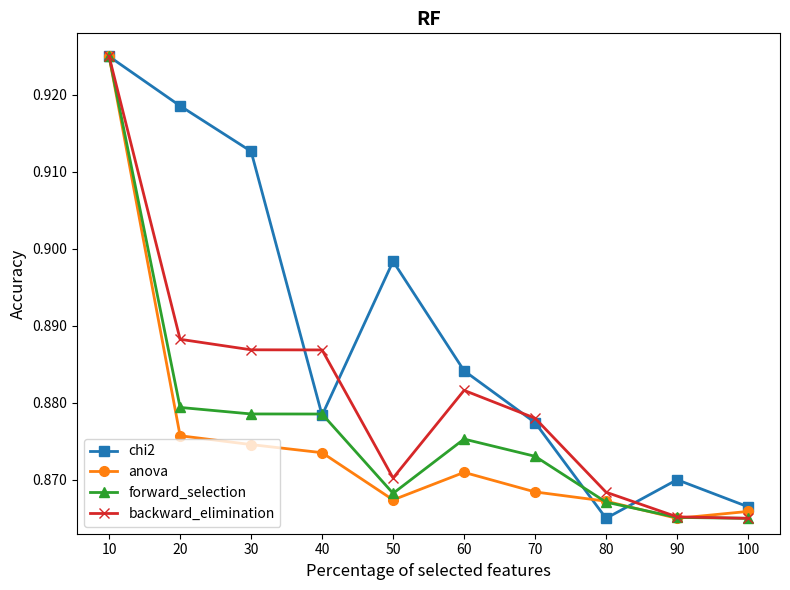

At which label does forward_selection reach its peak?

10